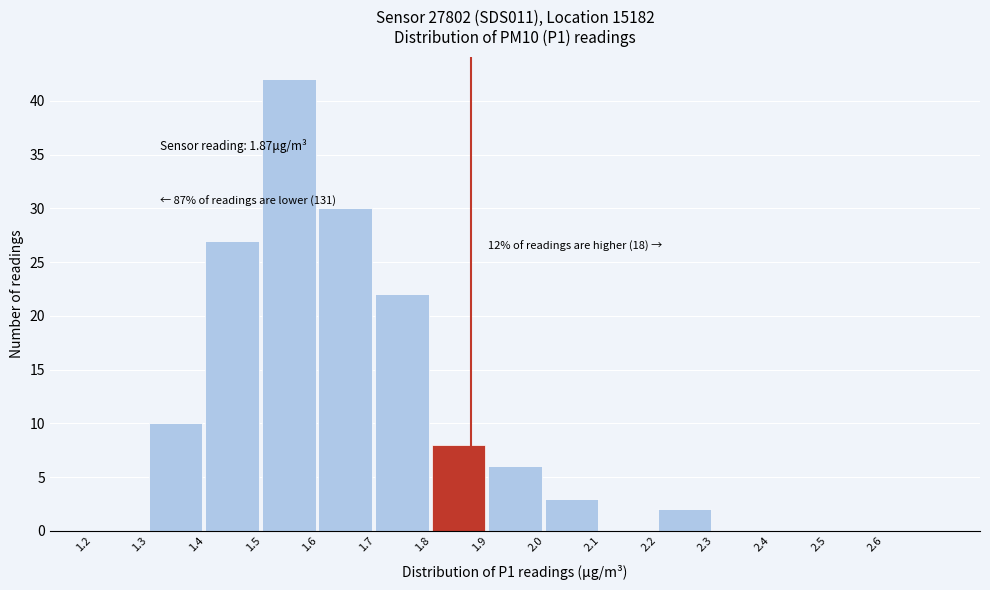

Over which range of the x-axis is the bar tallest?

1.5 to 1.6